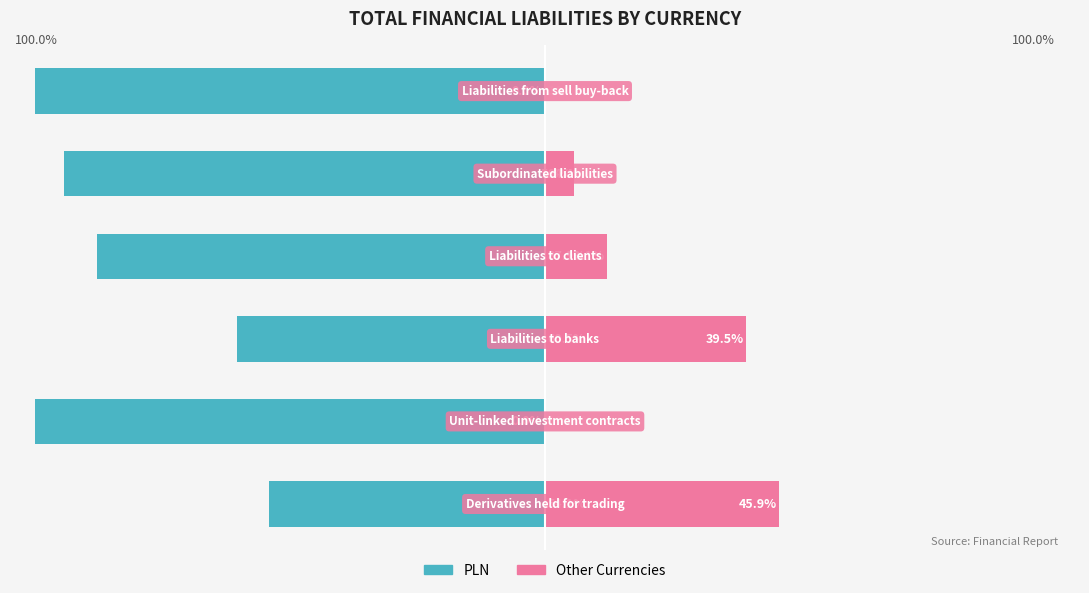

What is the difference between the highest and lowest values at 1?

100.0